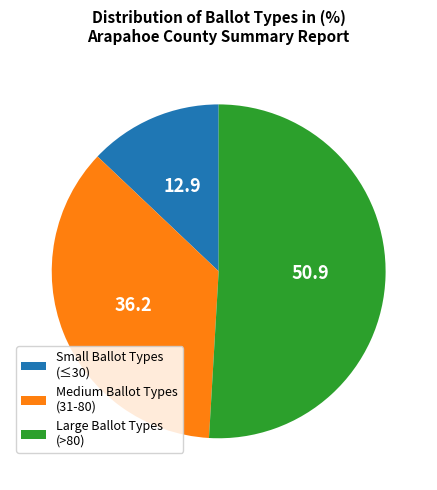

Approximately how many times larger is the value at Large Ballot Types (>80) compared to Medium Ballot Types (31-80)?

1.4